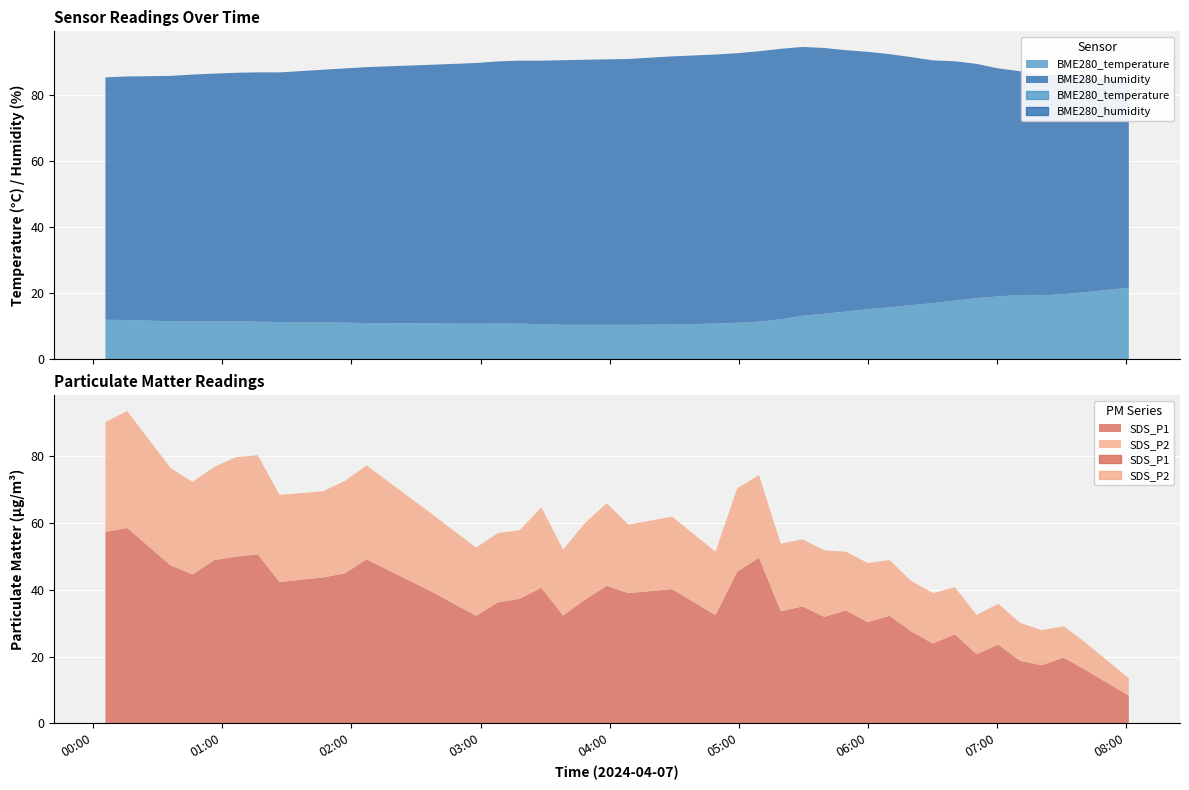

Where is the first local minimum for BME280_temperature?

2024/04/07 02:57:55